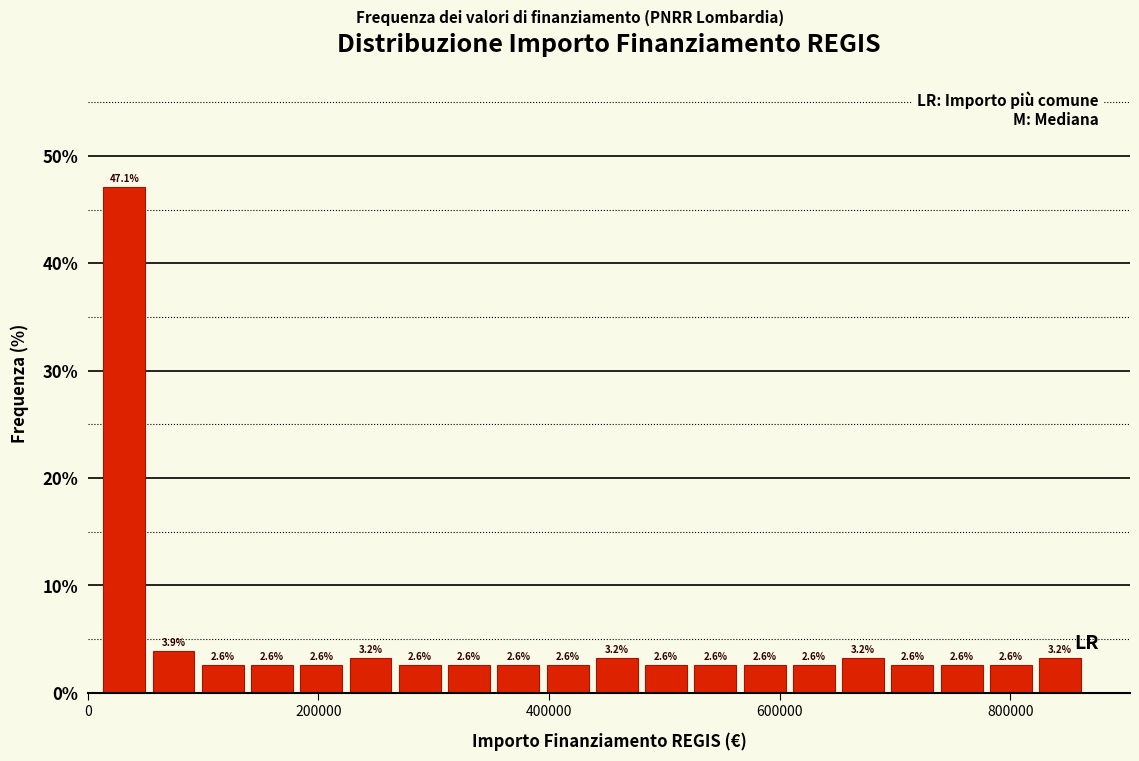

Read against the x-axis, roughly where is the centre of the tallest bar?

40000